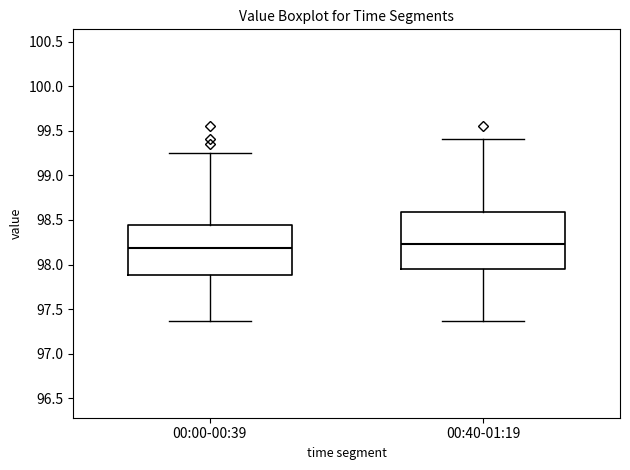

Where does the upper whisker of the box for 00:00-00:39 end on the y-axis? The values are not printed on the chart, so give them approximately, as read against the axis.

99.25